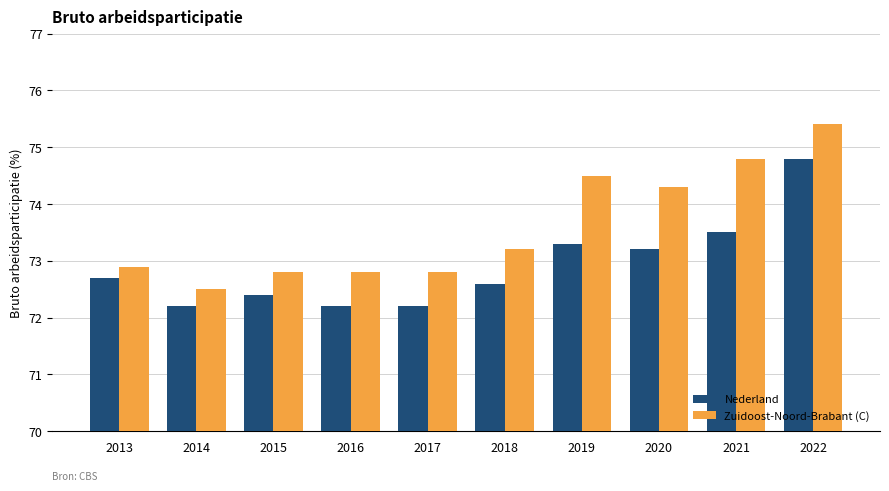

Reading left to right, transcribe all the data shown in this chart.

Nederland: 2013=72.7	2014=72.2	2015=72.4	2016=72.2	2017=72.2	2018=72.6	2019=73.3	2020=73.2	2021=73.5	2022=74.8
Zuidoost-Noord-Brabant (C): 2013=72.9	2014=72.5	2015=72.8	2016=72.8	2017=72.8	2018=73.2	2019=74.5	2020=74.3	2021=74.8	2022=75.4